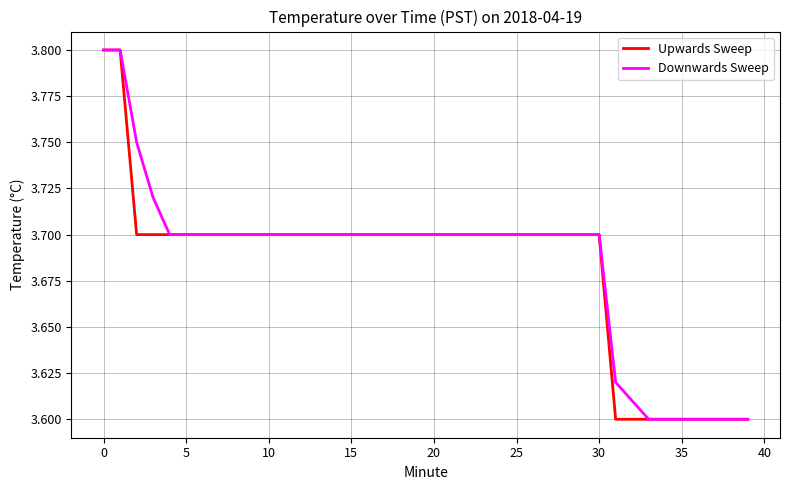

What are all the series names shown in the legend?

Upwards Sweep, Downwards Sweep